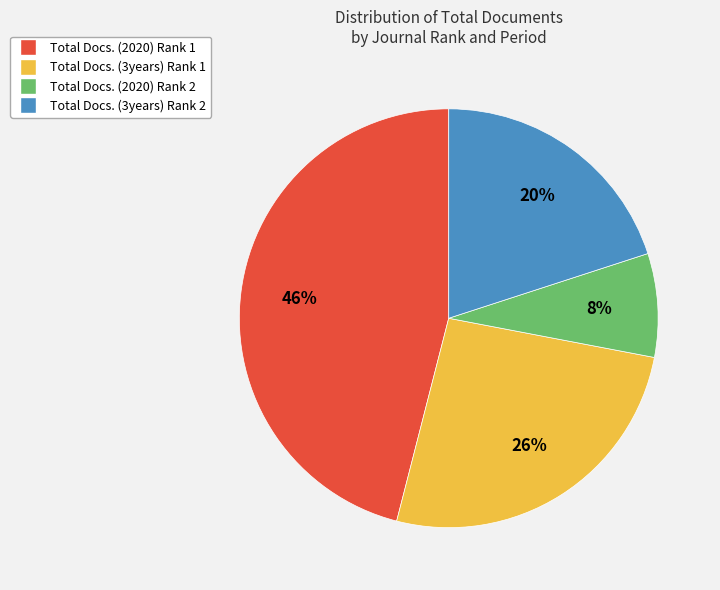

Approximately how many times larger is the value at Total Docs. (2020) Rank 2 compared to Total Docs. (3years) Rank 2?

0.4